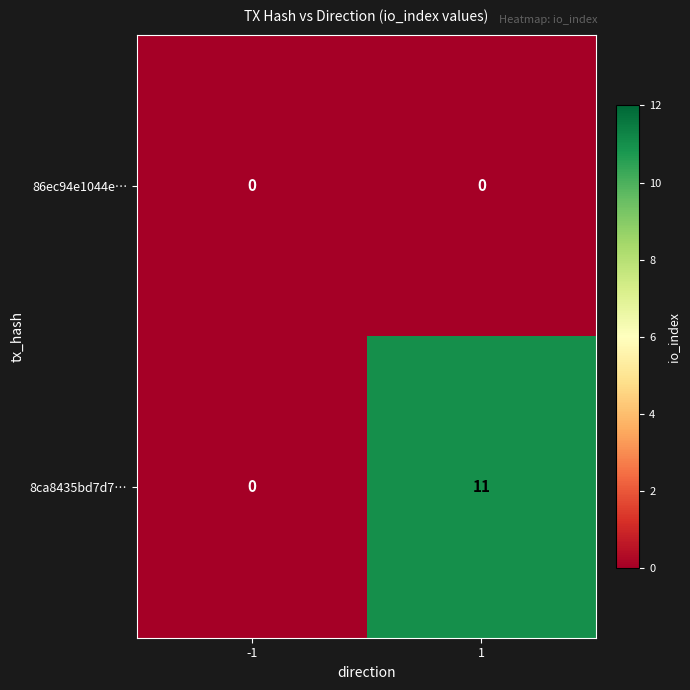

True or false: 86ec94e1044e… has a value of 0 at 1.

True